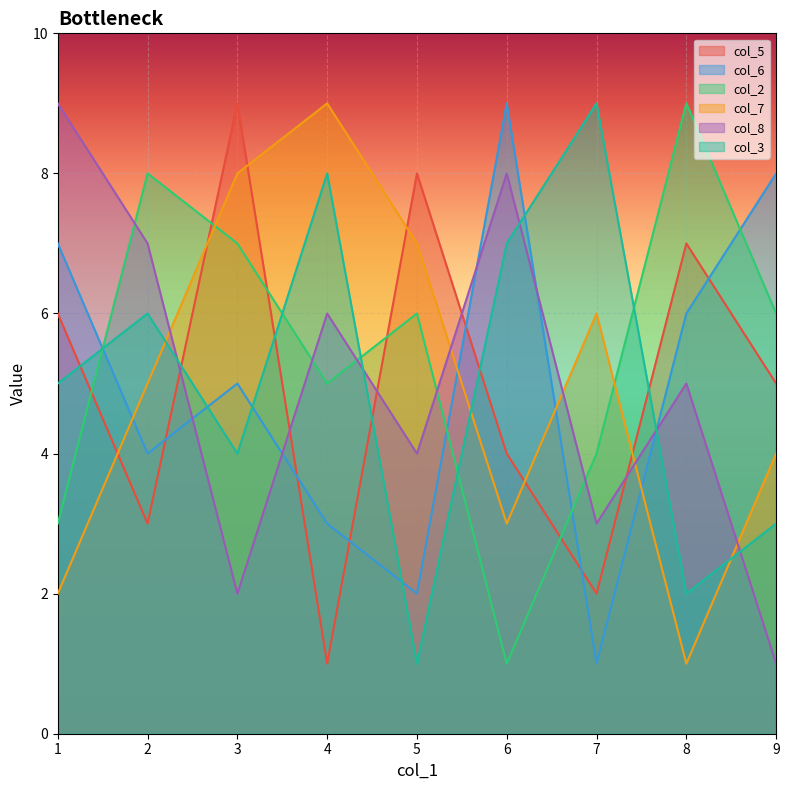

How many interior local peaks does the col_2 series have?

3